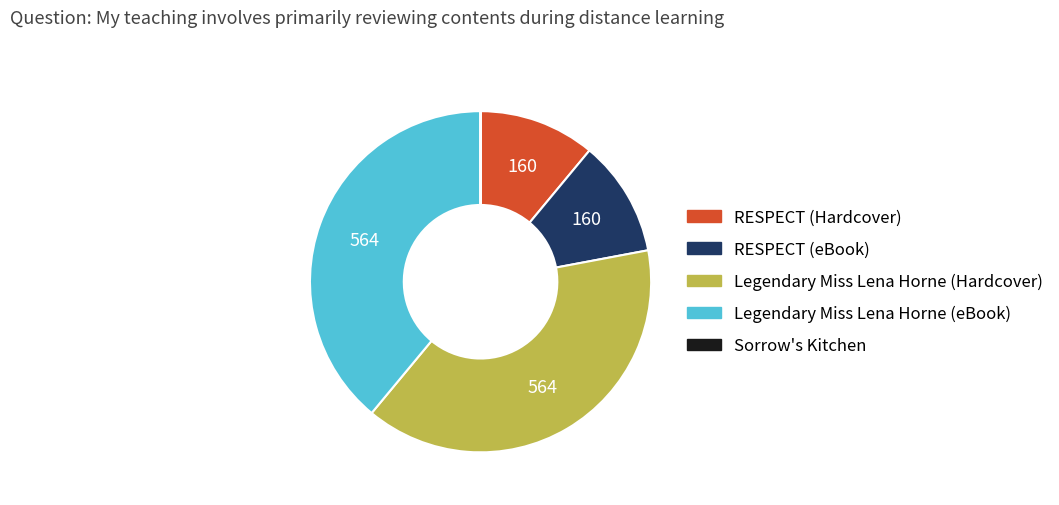

Does RESPECT (eBook) account for over 50% of the chart?

No